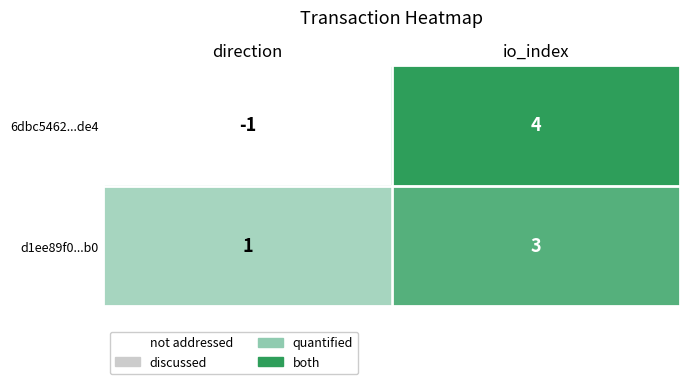

Reading left to right, transcribe all the data shown in this chart.

6dbc5462...de4: direction=-1	io_index=4
d1ee89f0...b0: direction=1	io_index=3